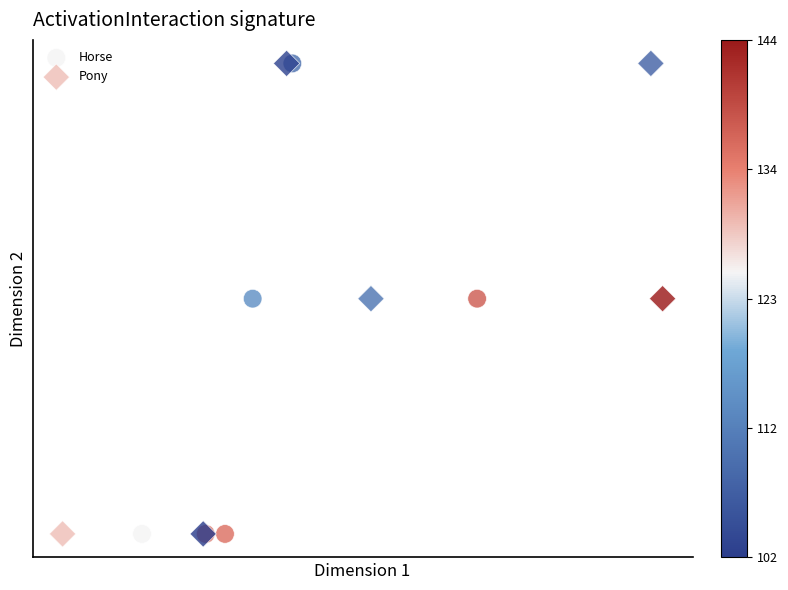

What are all the series names shown in the legend?

Horse, Pony